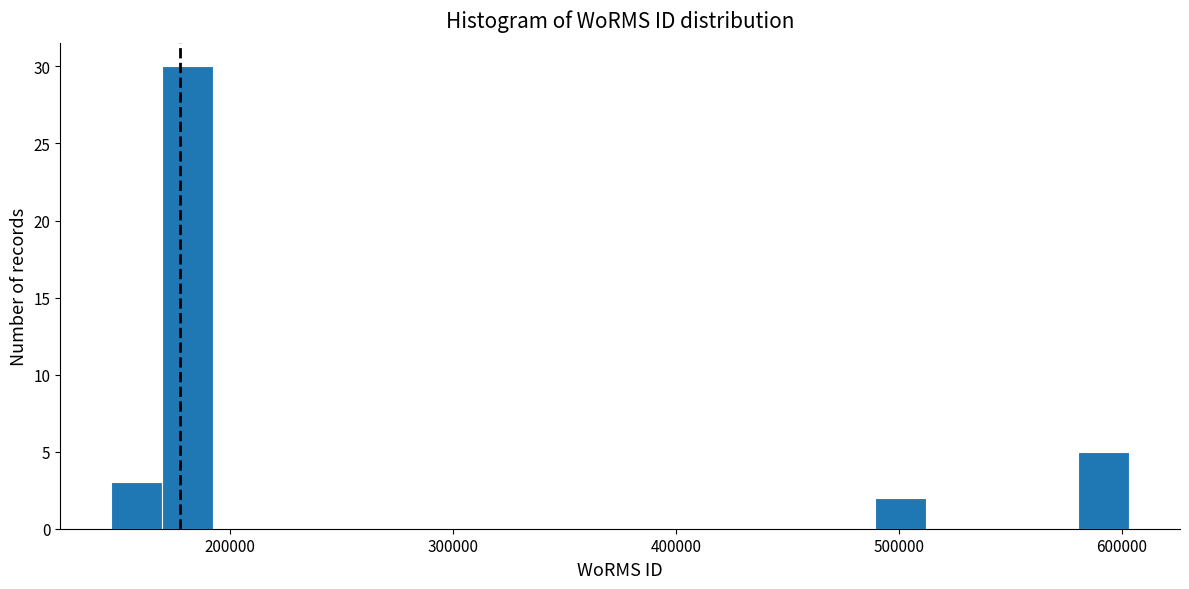

Around what value on the x-axis is the tallest bar? Give the approximate position of its centre, as read against the axis.

180000